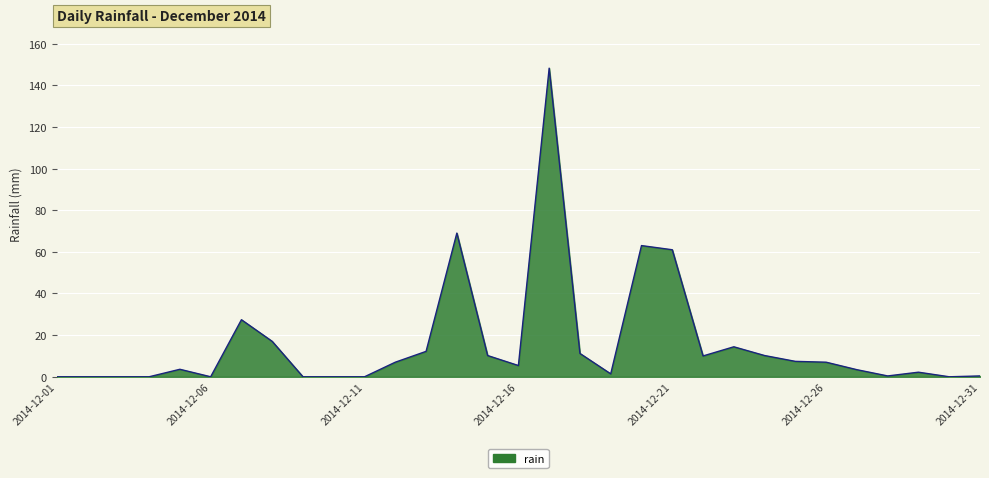

Count the number of categories in the chart.

31